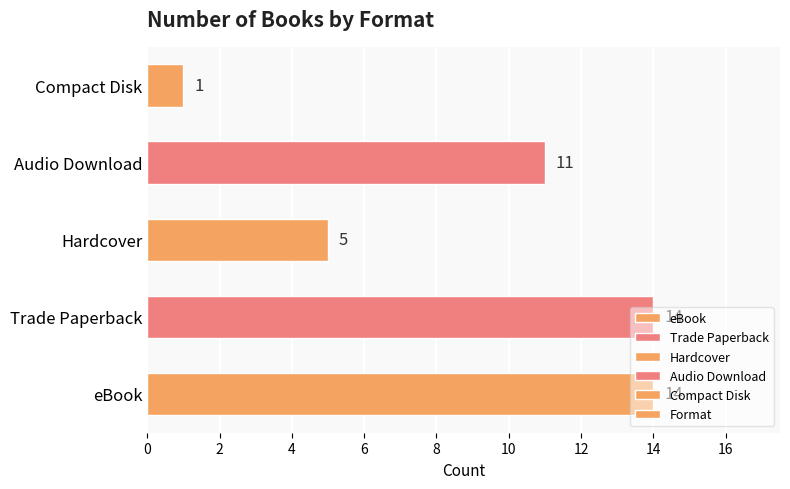

What is the sum of all values?

45